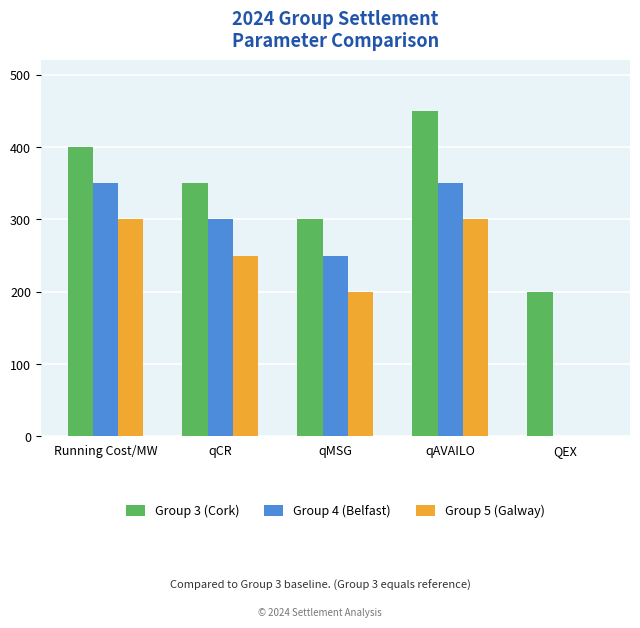

The Group 4 (Belfast) series shows 0 at QEX. True or false?

True